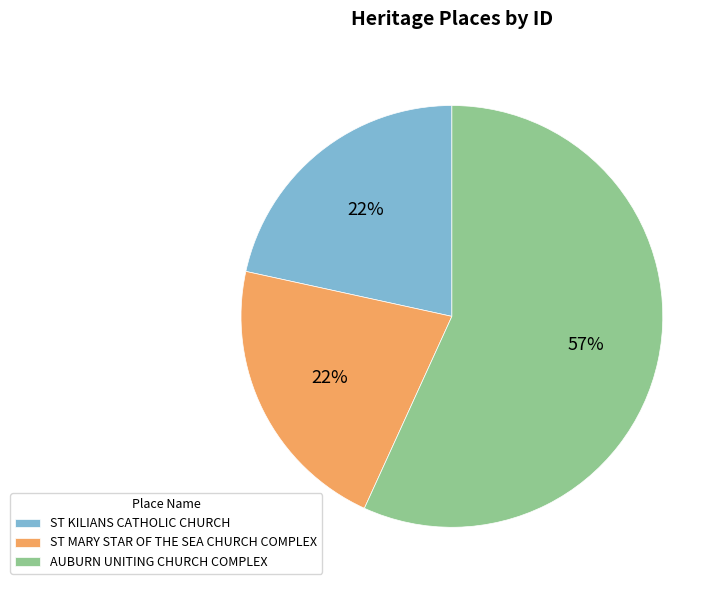

To the nearest percent, what portion does ST MARY STAR OF THE SEA CHURCH COMPLEX represent?

22%